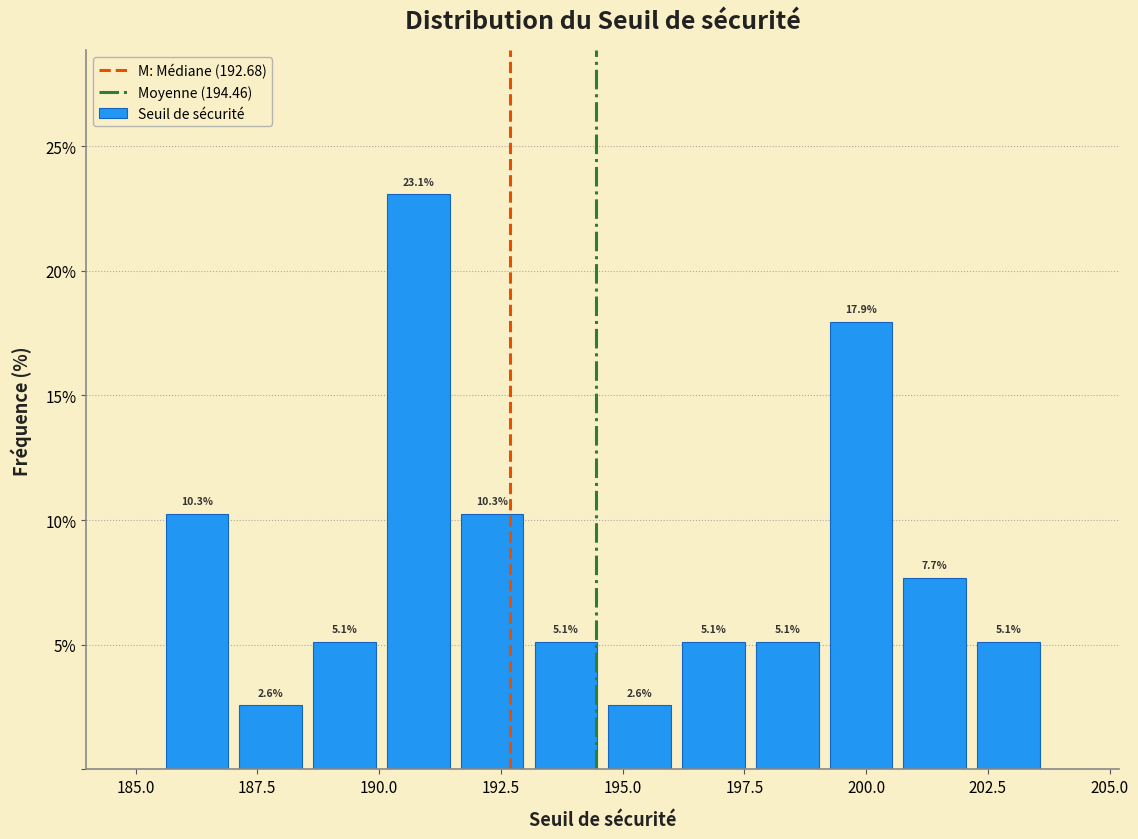

Read against the x-axis, roughly where is the centre of the tallest bar?

191.0